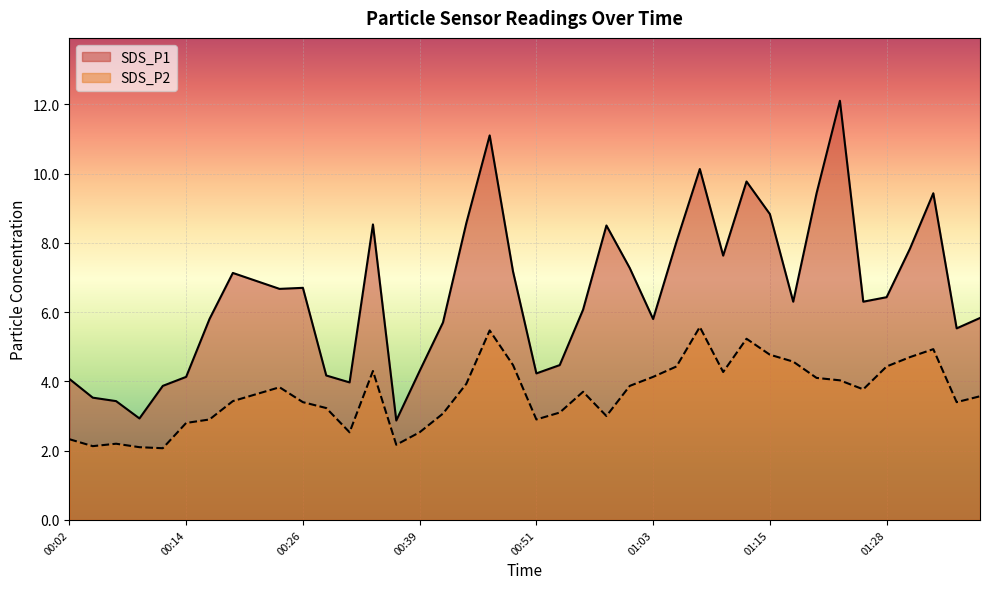

How many values in the SDS_P2 series exceed 3?

28